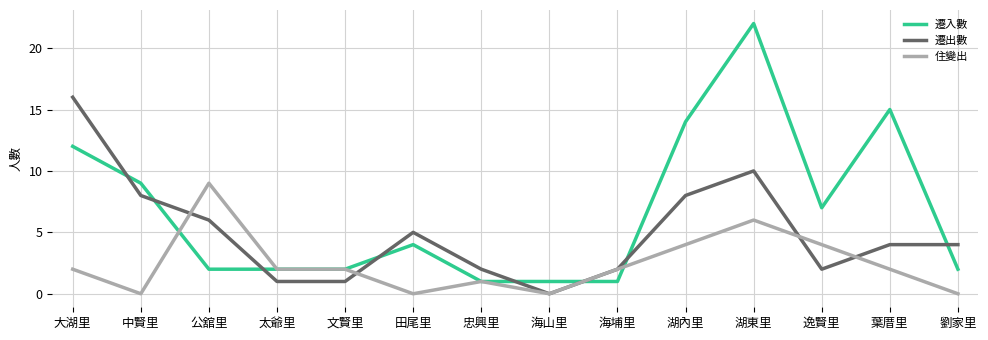

What is the maximum value for 遷入數?

22